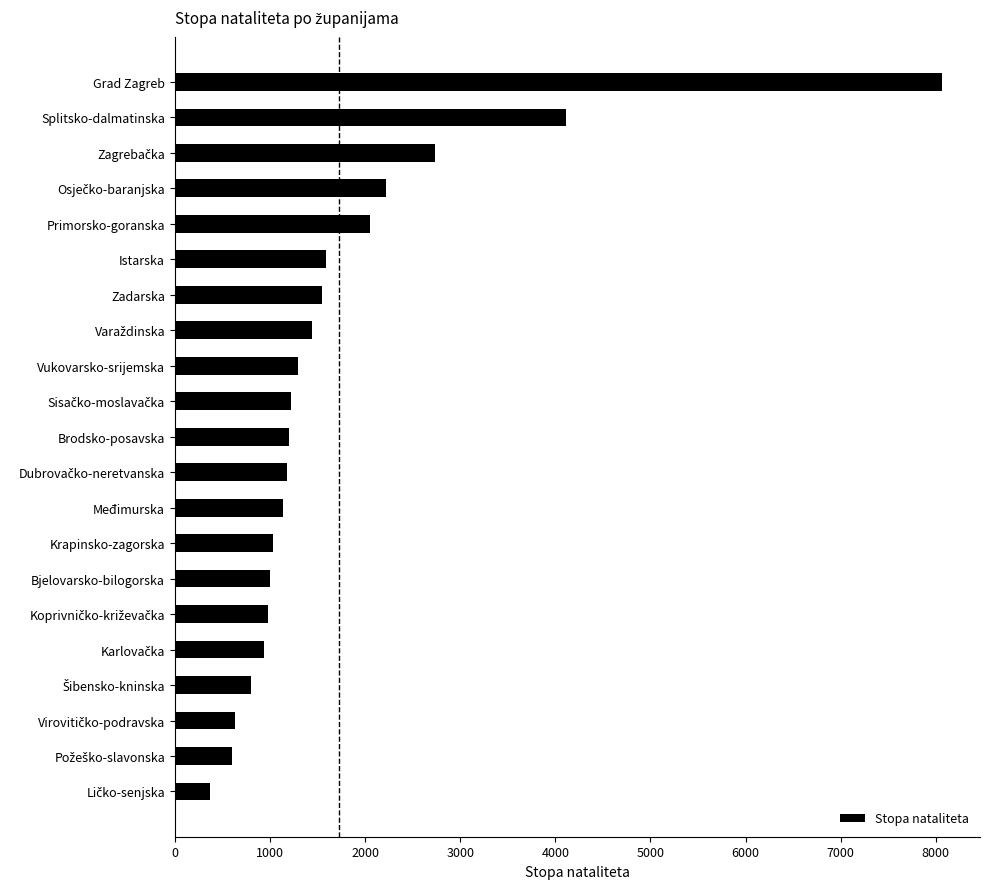

What is the minimum value shown in the chart?

368